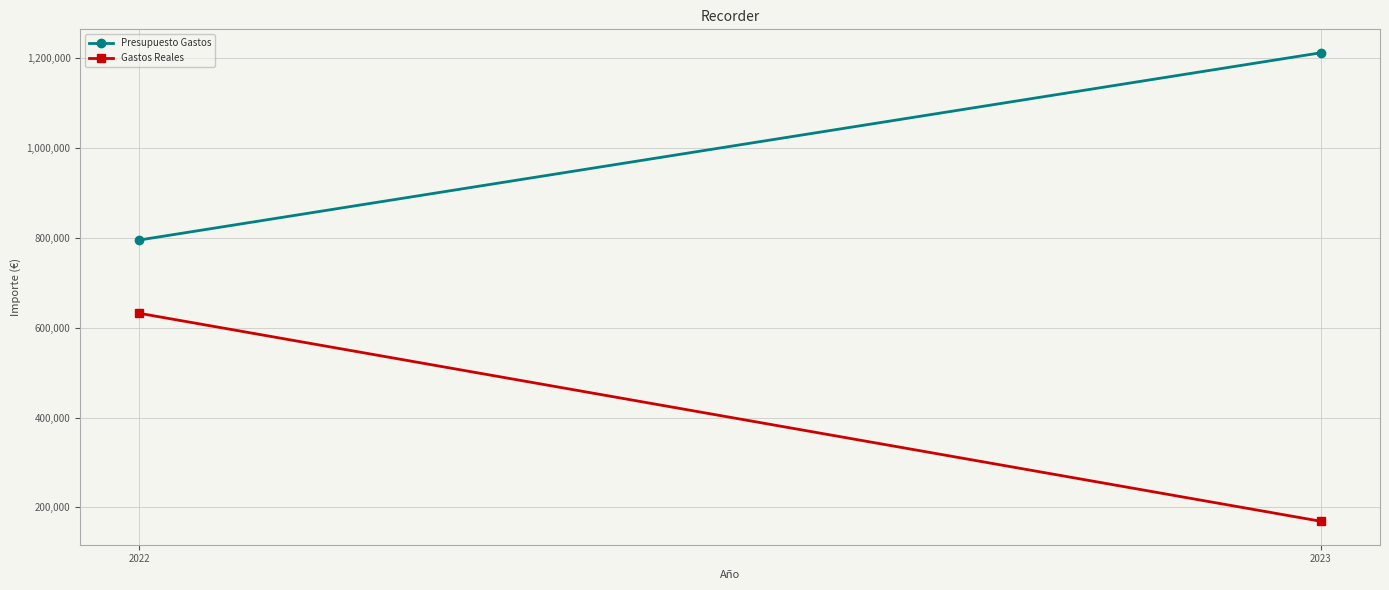

What is the sum of all Presupuesto Gastos values?

2007239.0